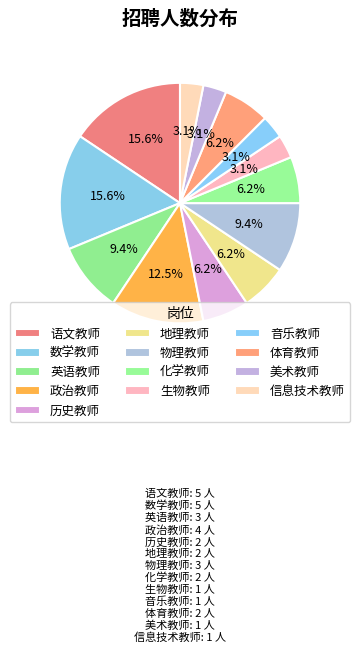

Count the number of slices in the pie.

13